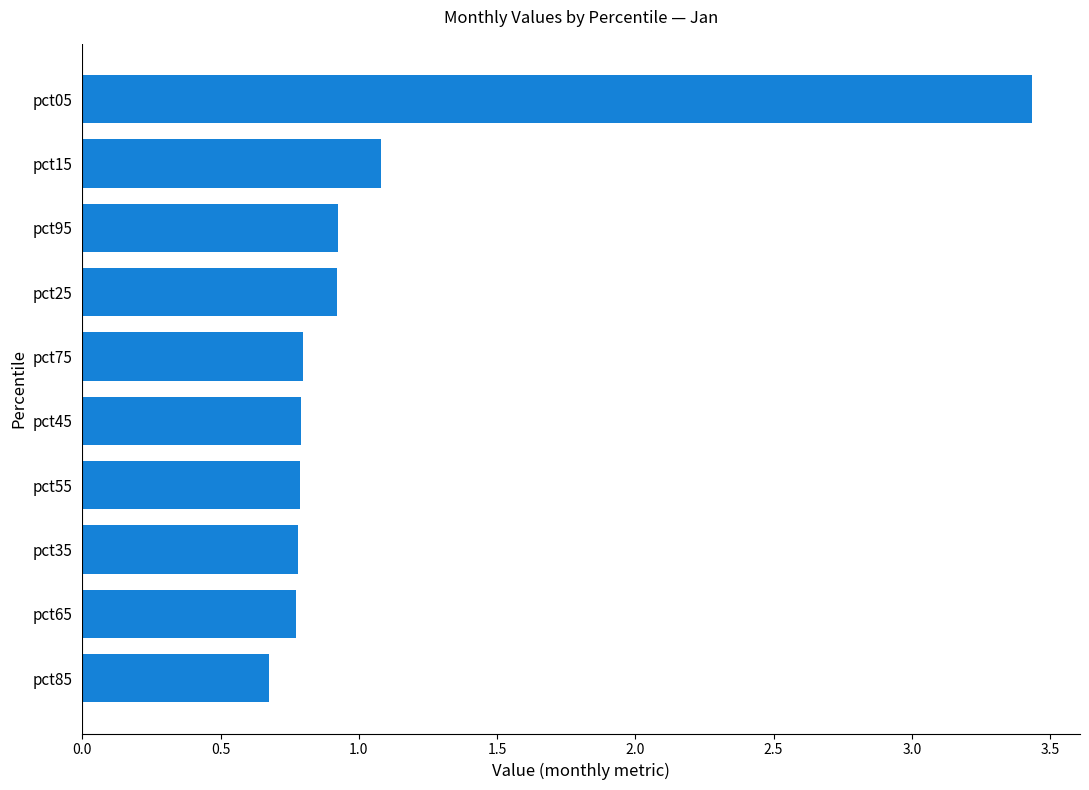

Where is the data nearest to the value 2?

pct15